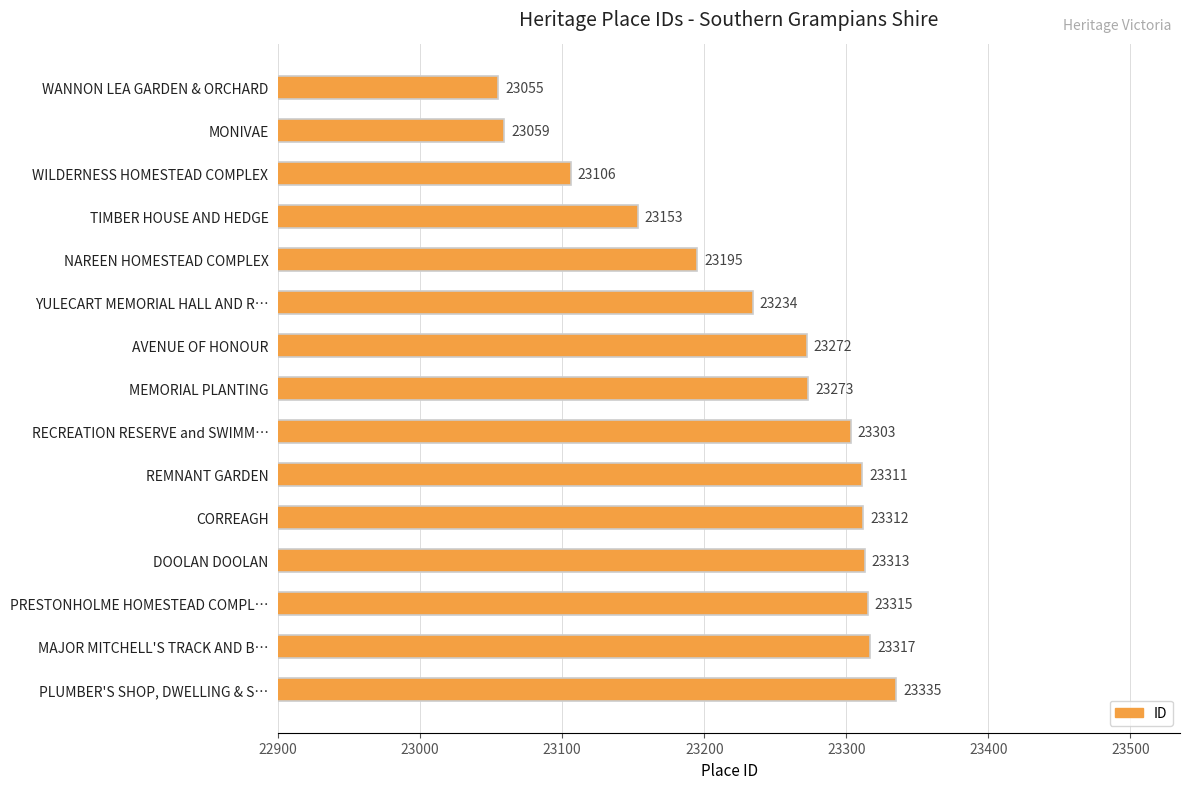

List the labels in order of value, smallest first.

WANNON LEA GARDEN & ORCHARD, MONIVAE, WILDERNESS HOMESTEAD COMPLEX, TIMBER HOUSE AND HEDGE, NAREEN HOMESTEAD COMPLEX, YULECART MEMORIAL HALL AND R…, AVENUE OF HONOUR, MEMORIAL PLANTING, RECREATION RESERVE and SWIMM…, REMNANT GARDEN, CORREAGH, DOOLAN DOOLAN, PRESTONHOLME HOMESTEAD COMPL…, MAJOR MITCHELL'S TRACK AND B…, PLUMBER'S SHOP, DWELLING & S…